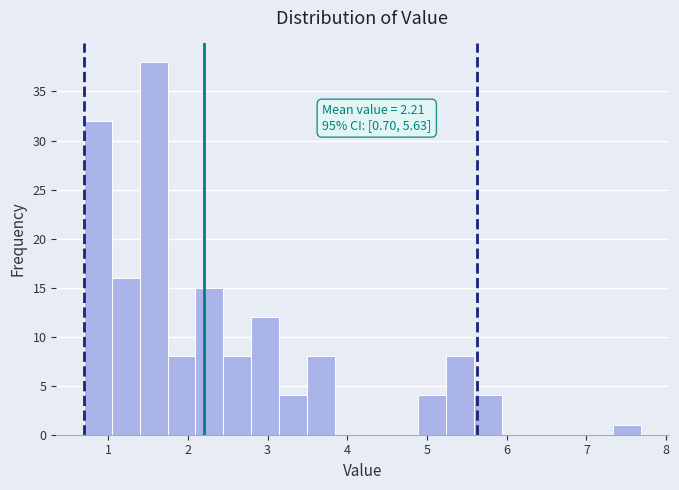

Read against the x-axis, roughly where is the centre of the tallest bar?

1.6